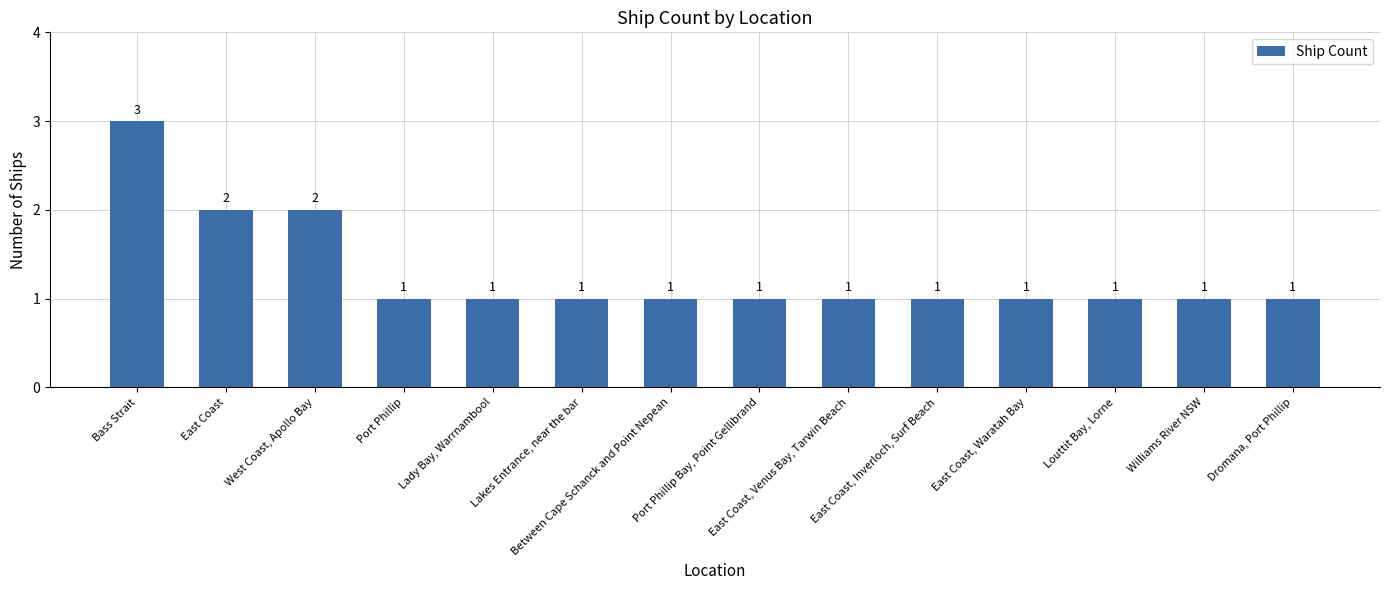

What is the maximum value shown in the chart?

3